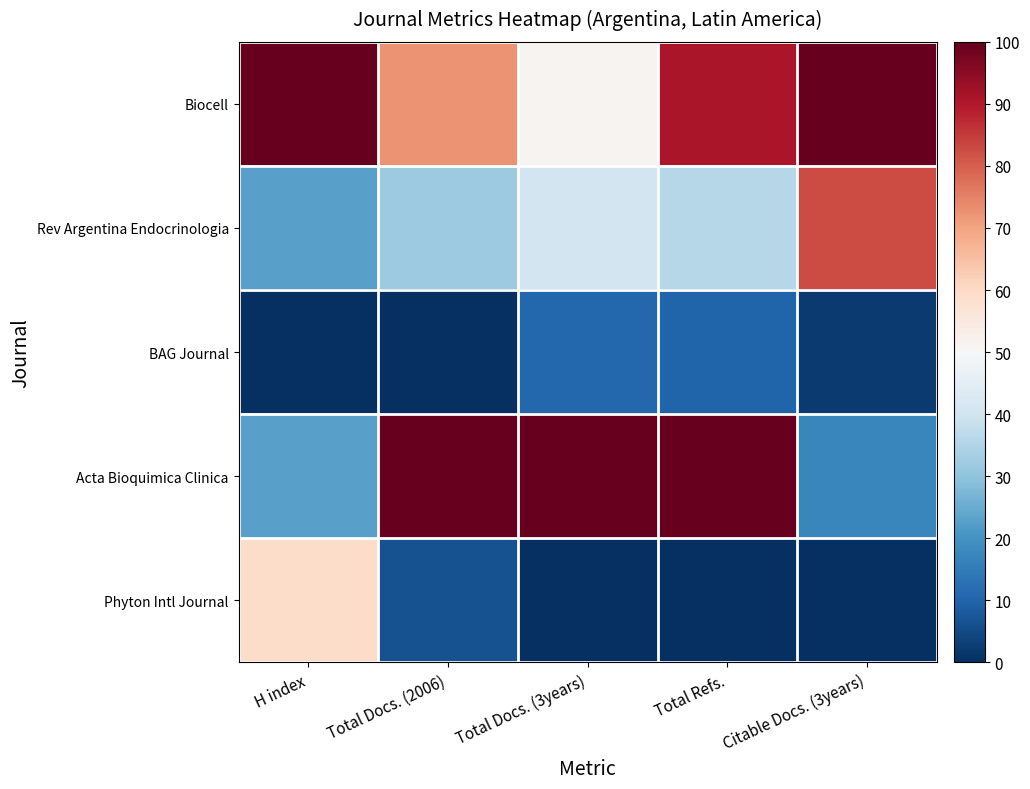

At how many categories does at least one series exceed 66?

5